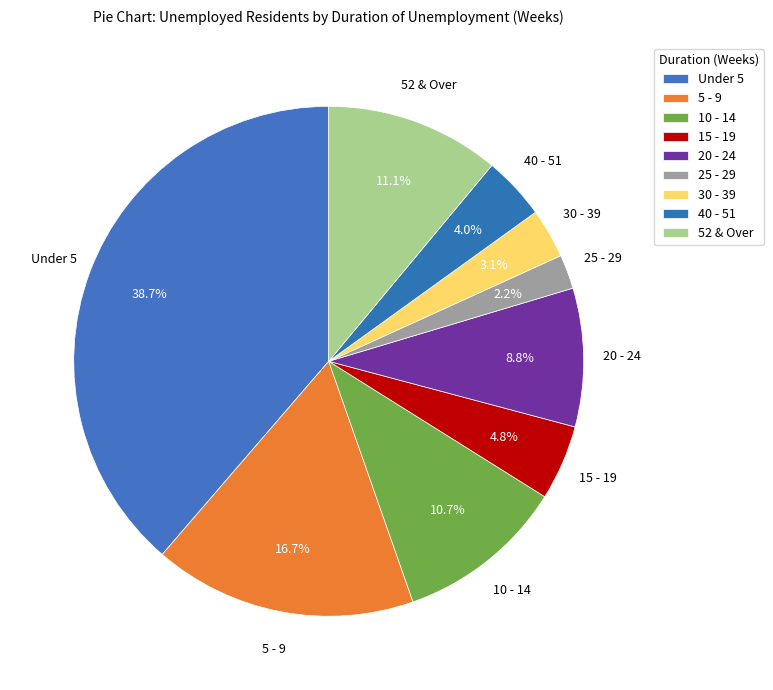

Count the number of slices in the pie.

9